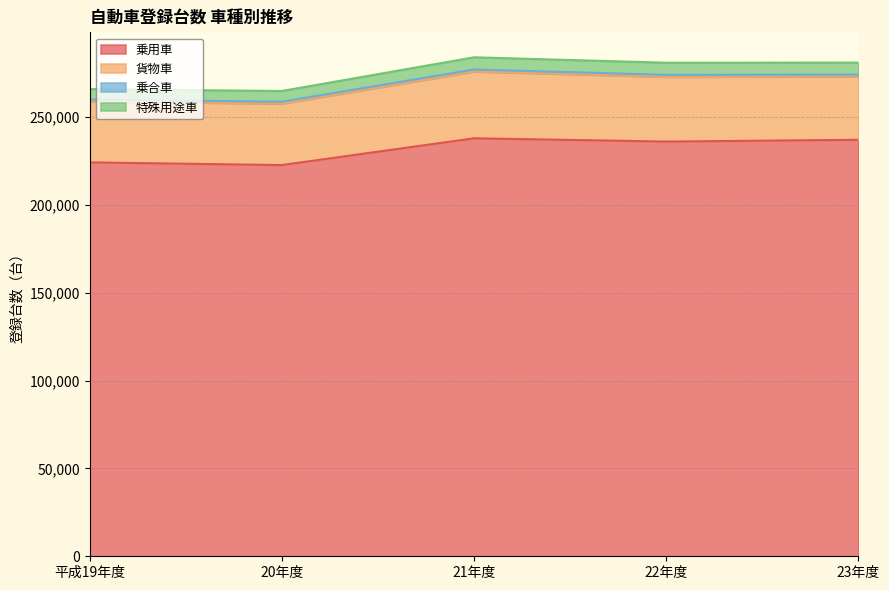

The value of 乗用車 at 21年度 is 76725. True or false?

False